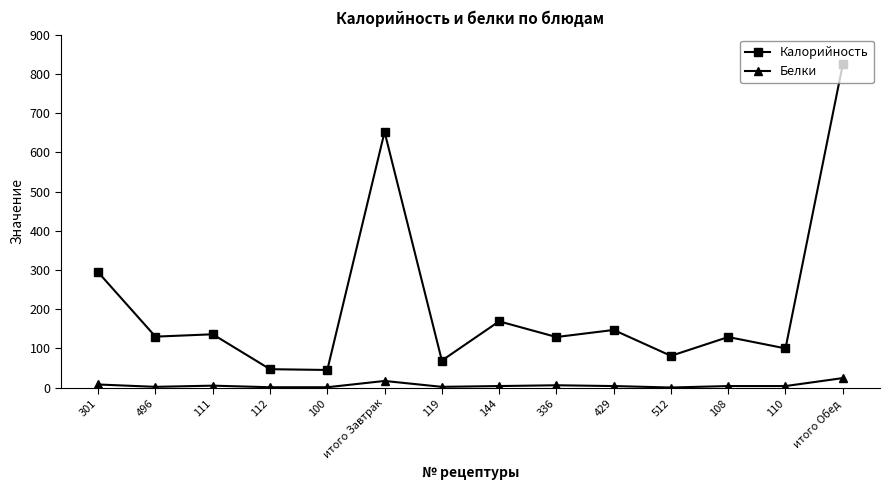

How many lines are shown in the chart?

2